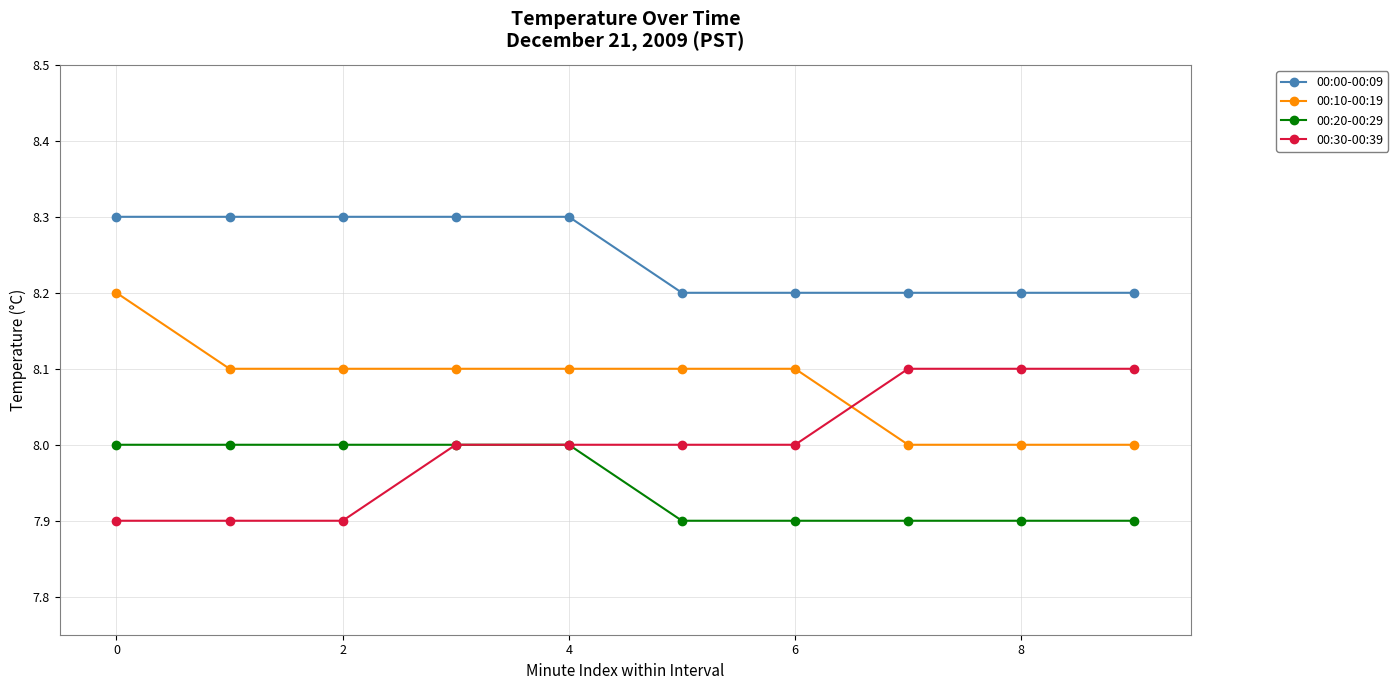

What is the value of the 00:20-00:29 point at the 10th from the left?

7.9